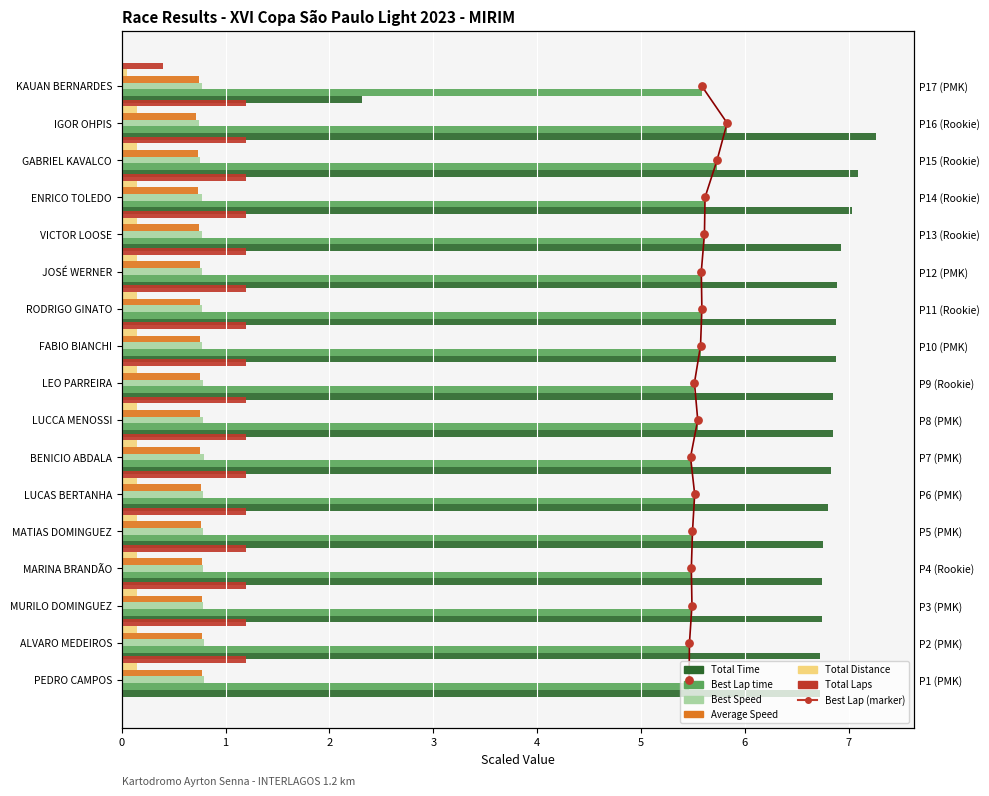

Which series has the widest spread of Y values?

Total Time